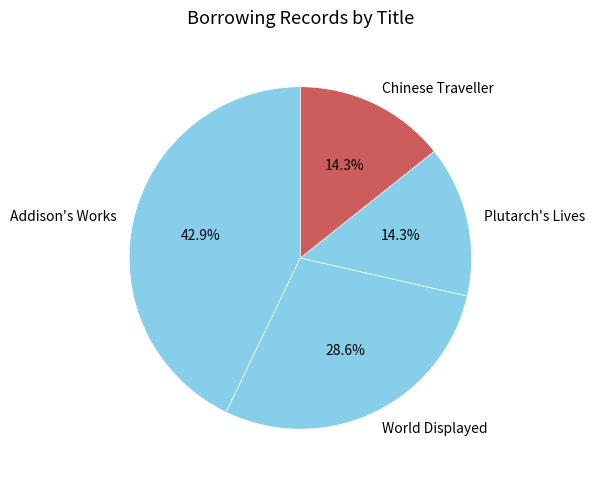

The Addison's Works slice represents 43% of the pie. True or false?

True